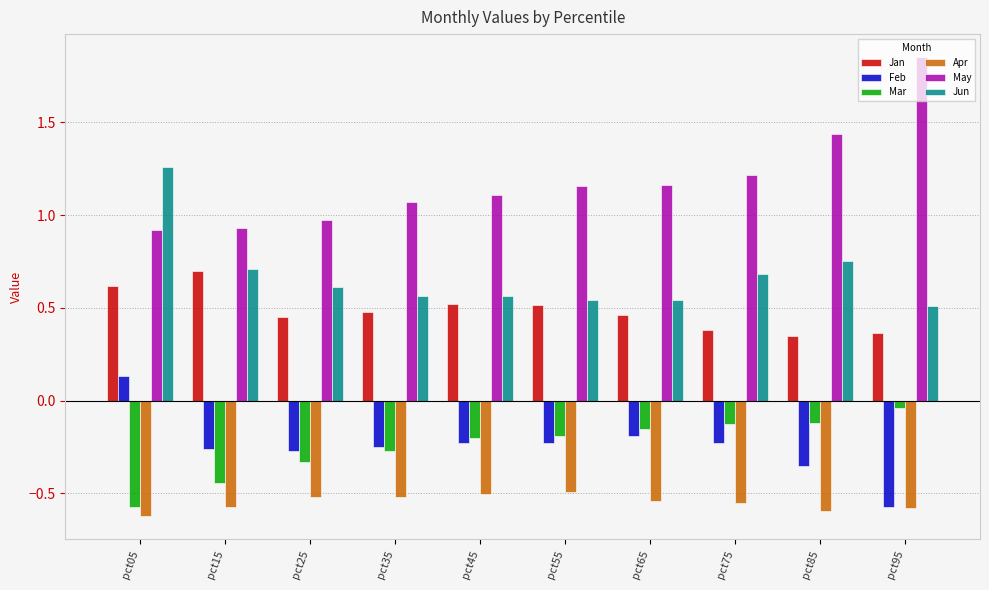

What is the sum of the Mar values at pct15 and pct25?

-0.8